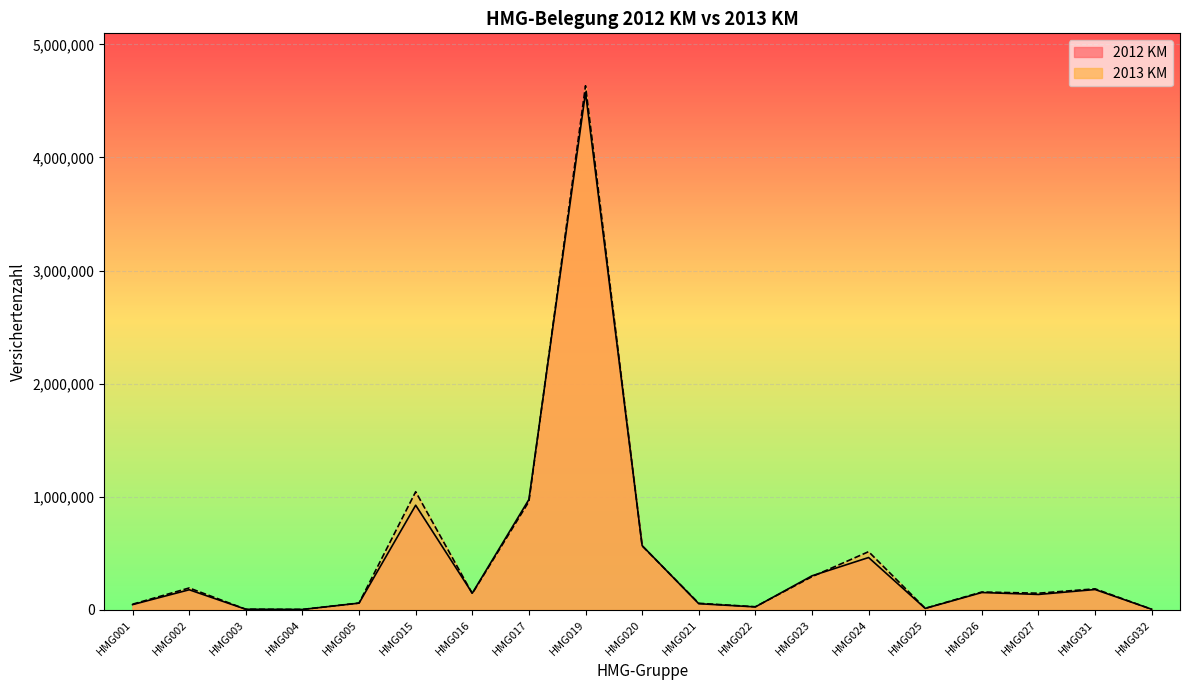

Which has a higher value, HMG025 or HMG021?

HMG021